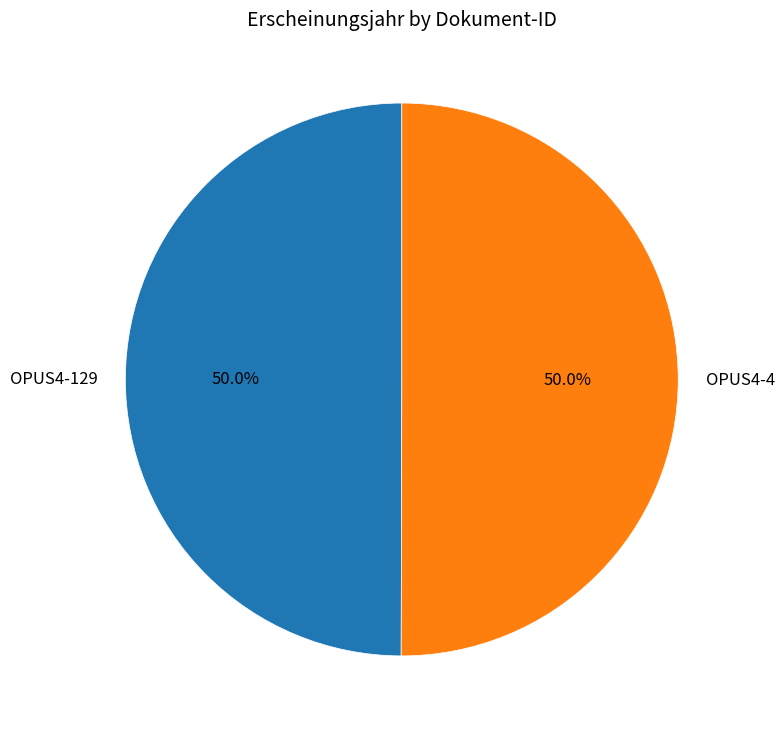

How much of the chart is everything except OPUS4-4?

50.0%